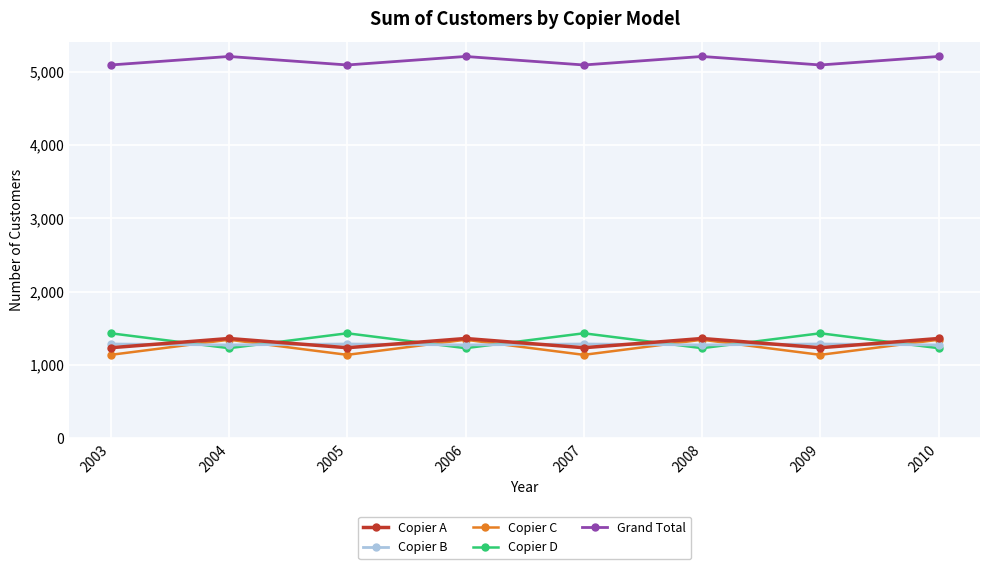

What is the spread (max minus min) of values at 2010?

3978